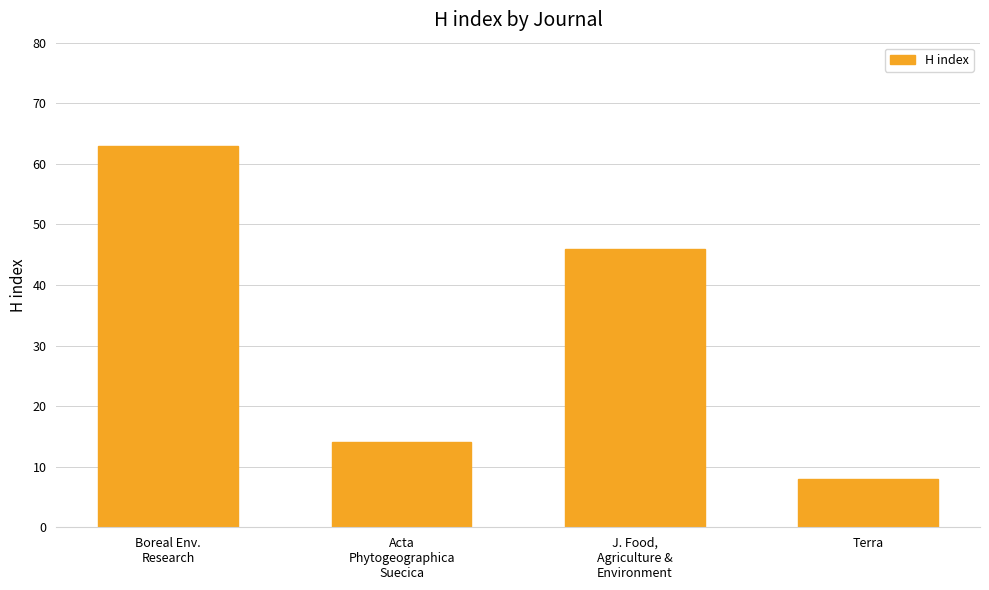

Reading left to right, list all the values displayed in this chart.

Boreal Env.
Research=63	Acta
Phytogeographica
Suecica=14	J. Food,
Agriculture &
Environment=46	Terra=8